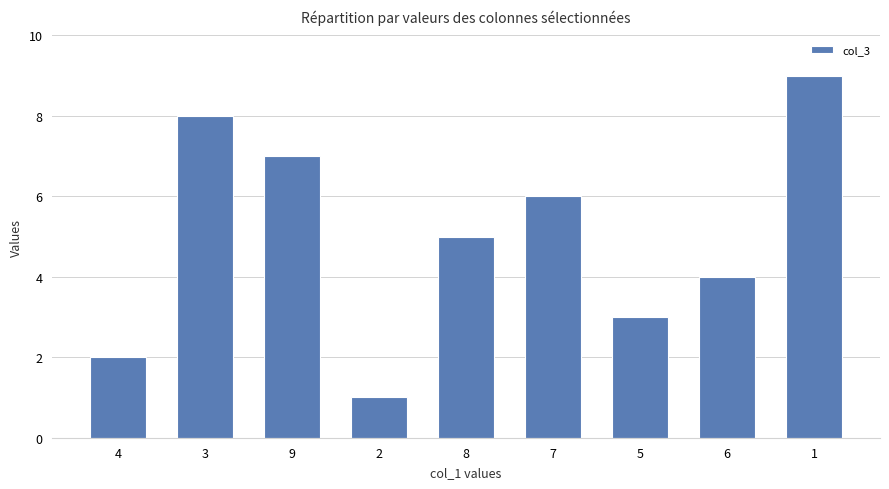

At which category does the chart reach its peak across all series?

1